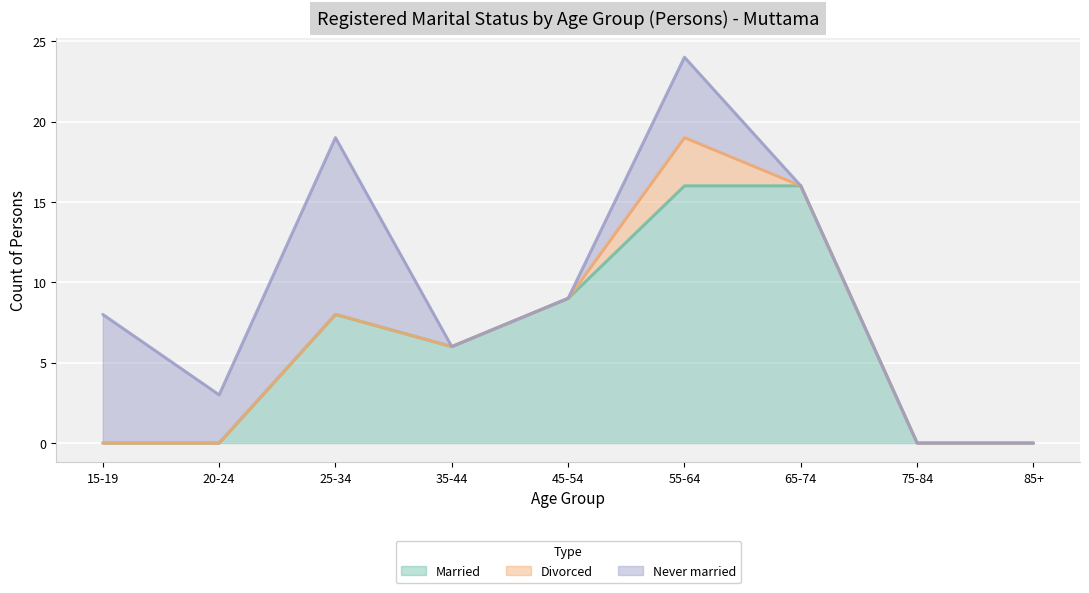

Reading right to left, extract all data points from this chart.

Married: 0	0	16	16	9	6	8	0	0
Divorced: 0	0	0	3	0	0	0	0	0
Never married: 0	0	0	5	0	0	11	3	8